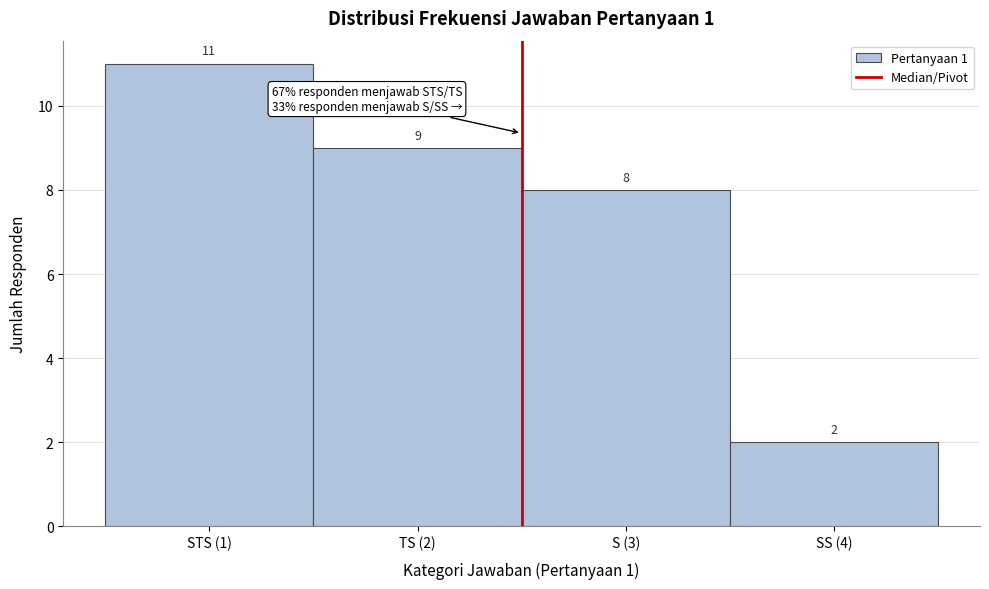

Reading right to left, list all the values displayed in this chart.

SS (4)=2	S (3)=8	TS (2)=9	STS (1)=11